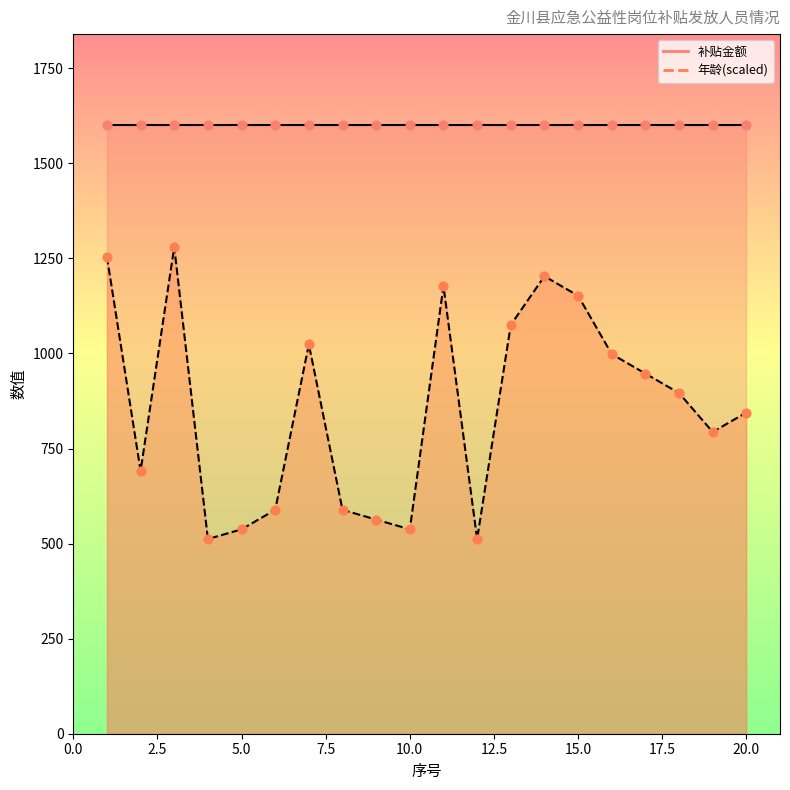

Between 10 and 1, which is larger?

1